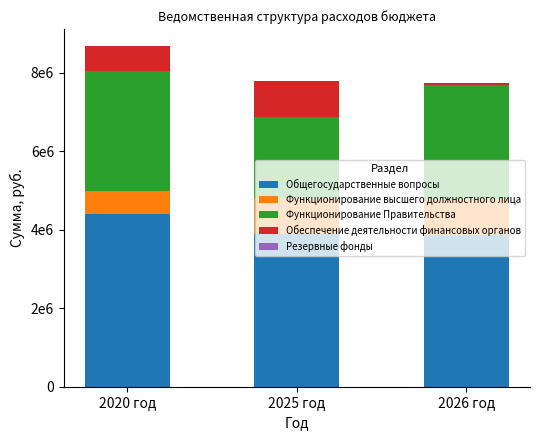

Are the bars horizontal?

No